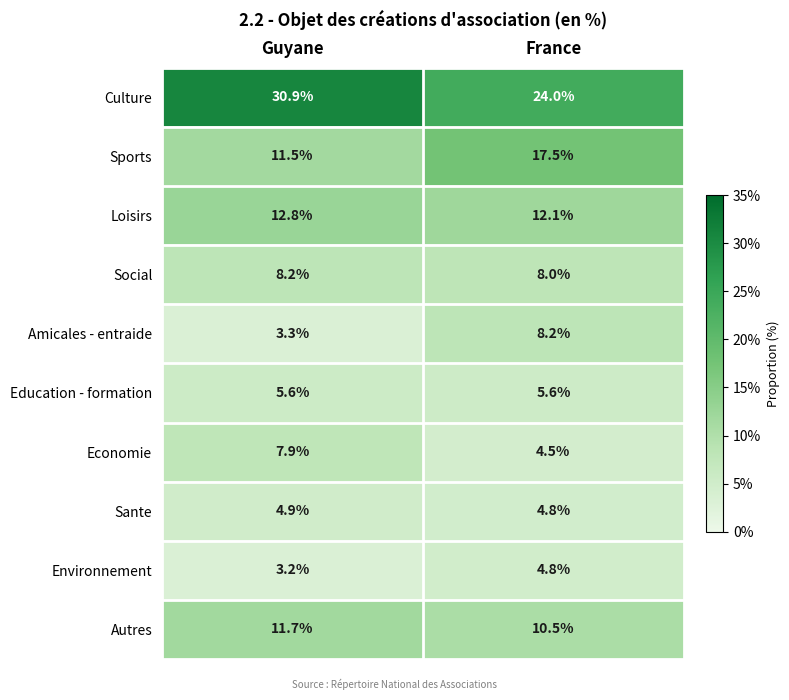

What is the greatest value displayed?

30.9